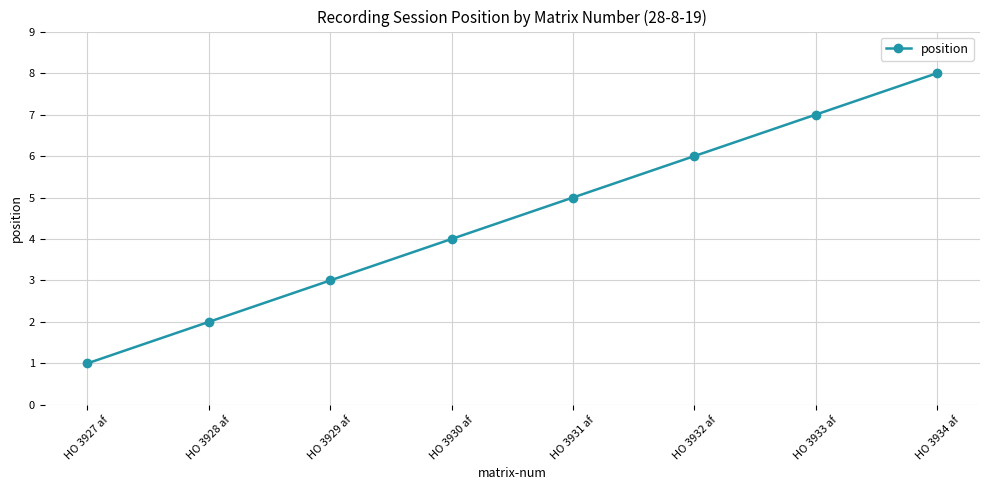

Read the value at HO 3933 af.

7